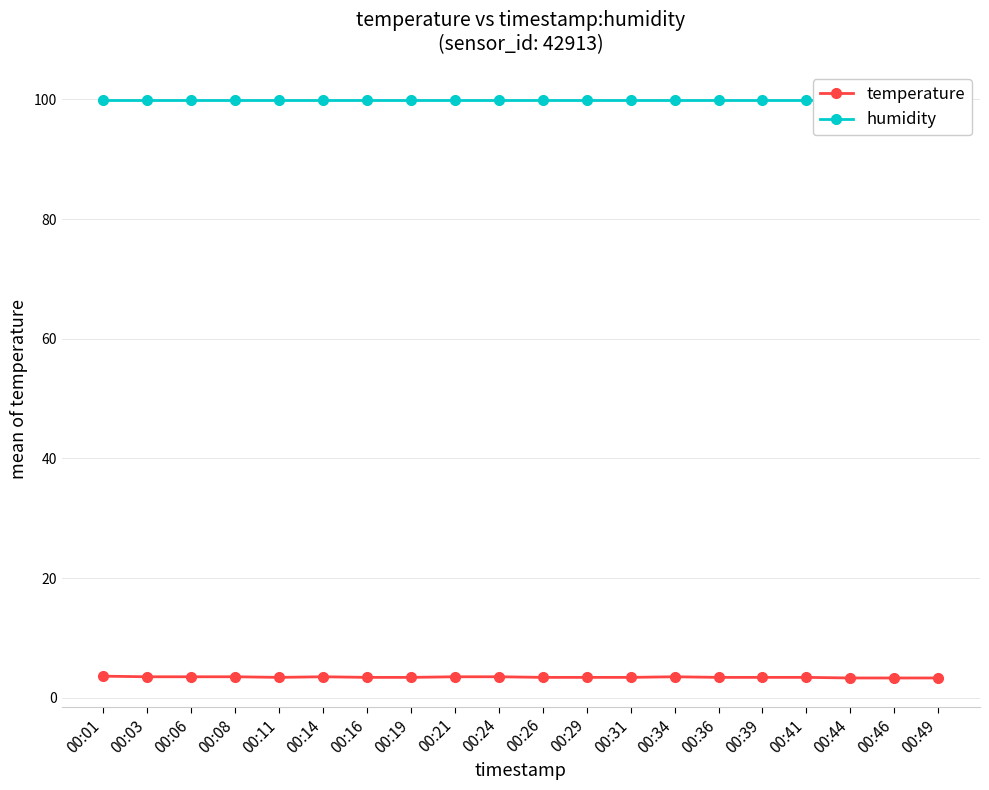

What is the value of the humidity point at the 12th from the left?

99.9